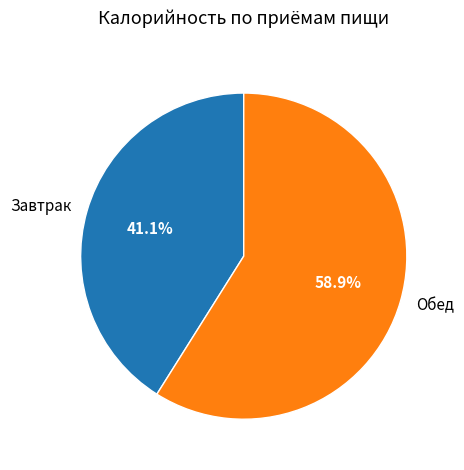

Approximately how many times larger is the value at Обед compared to Завтрак?

1.4